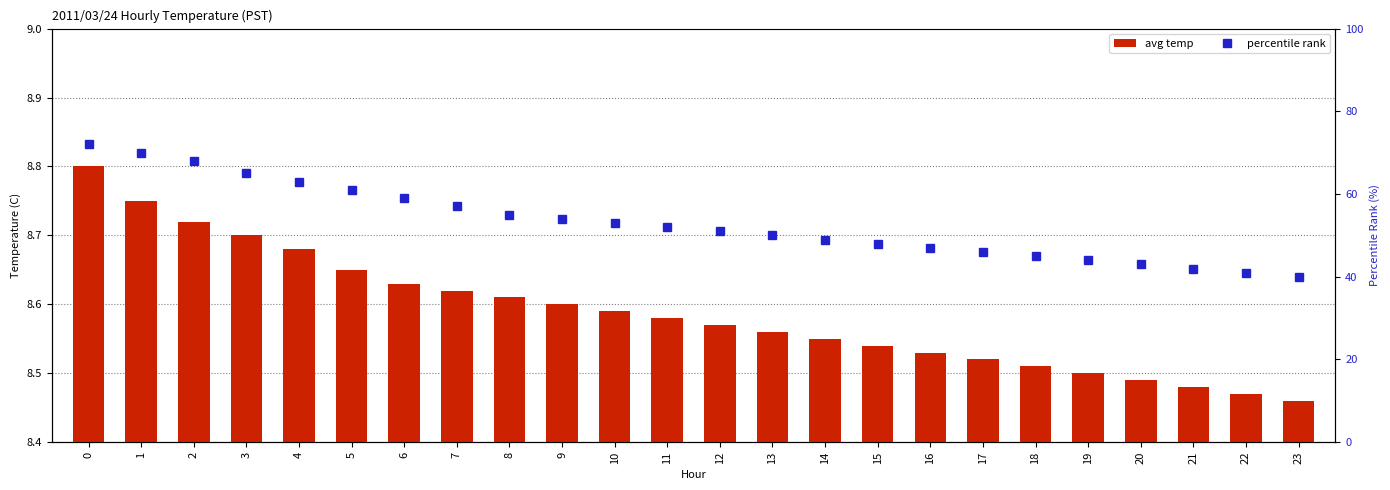

At how many categories does at least one series exceed 65?

3